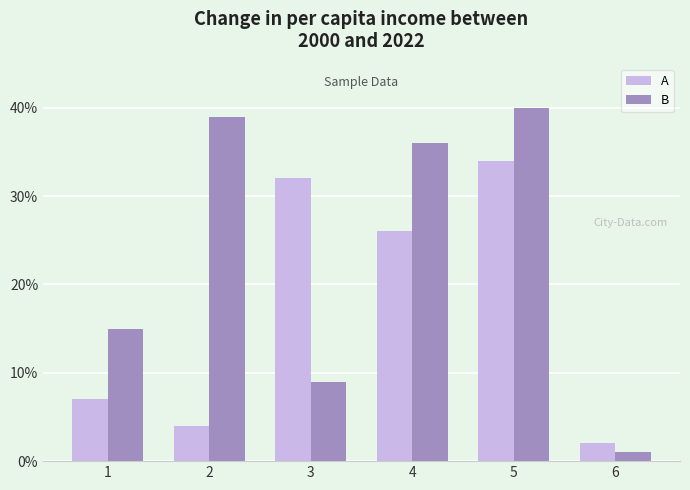

How many bars are there in total?

12